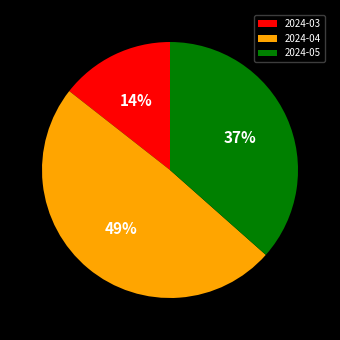

Combined, do 2024-04 and 2024-05 account for over 50%?

Yes